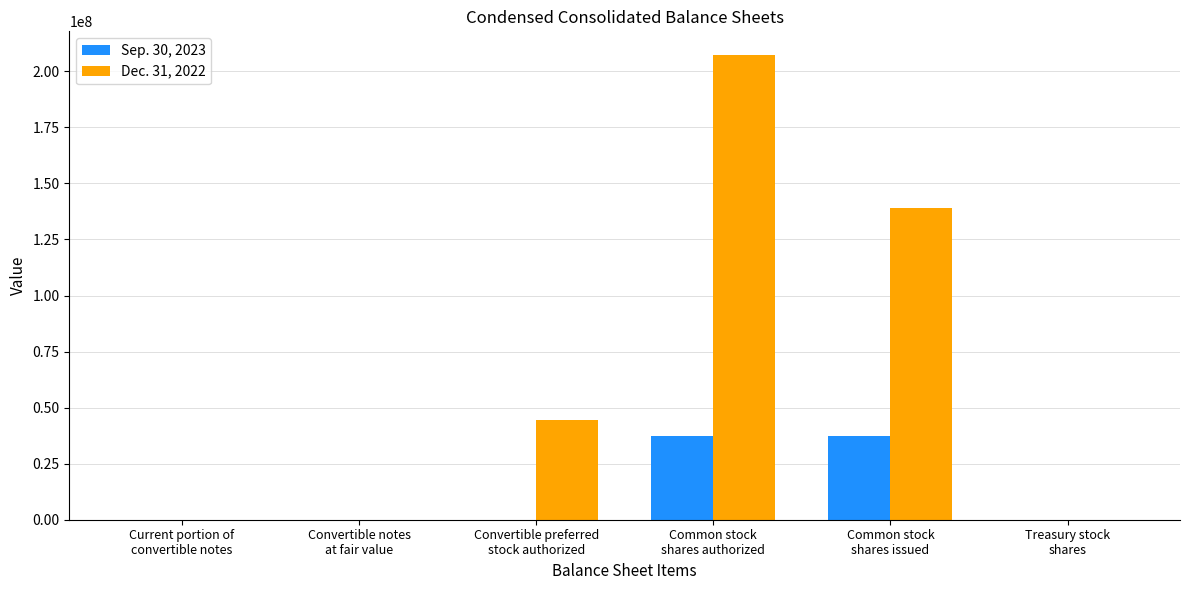

True or false: Sep. 30, 2023 has a value of 0 at Convertible notes
at fair value.

True